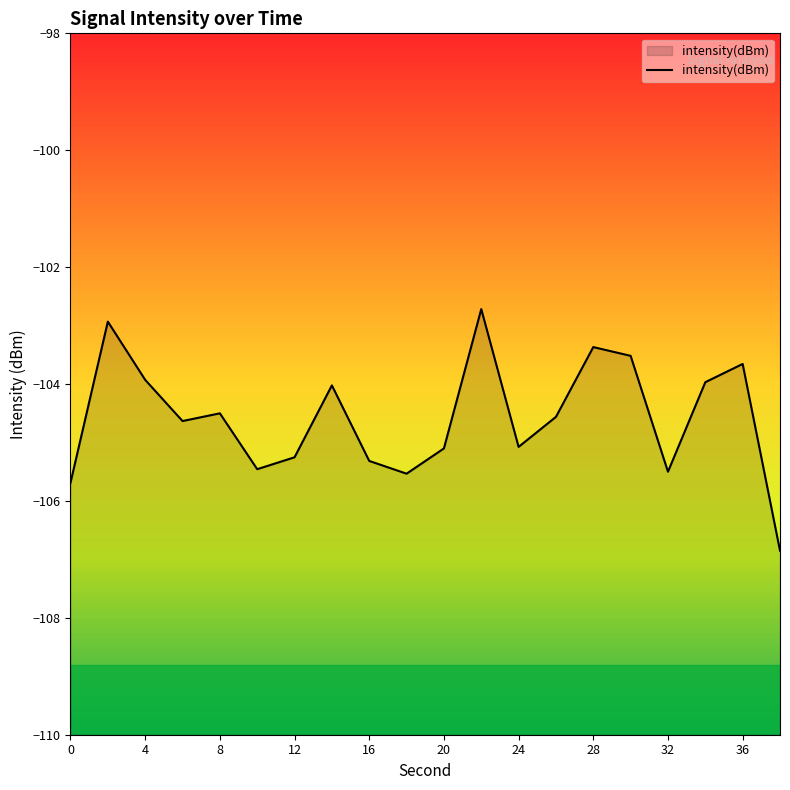

What value does the data have at 0?

-105.7